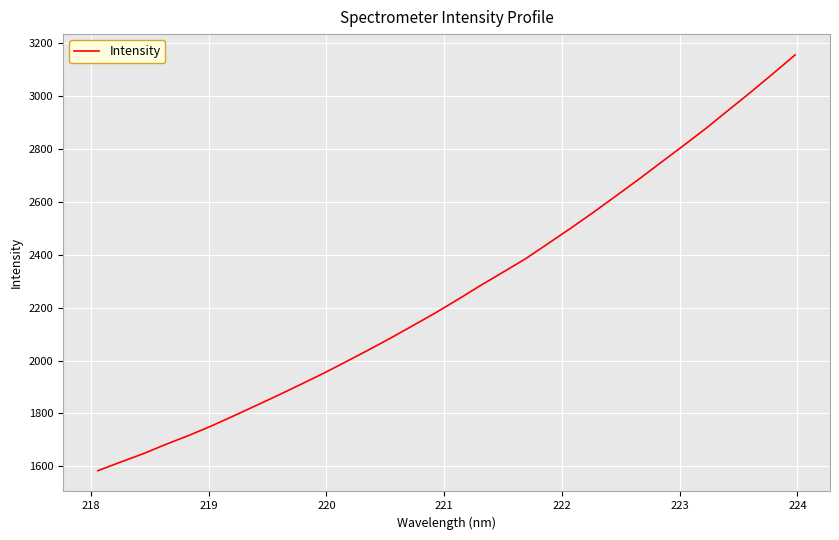

What is the difference between the maximum and minimum values?

1571.9